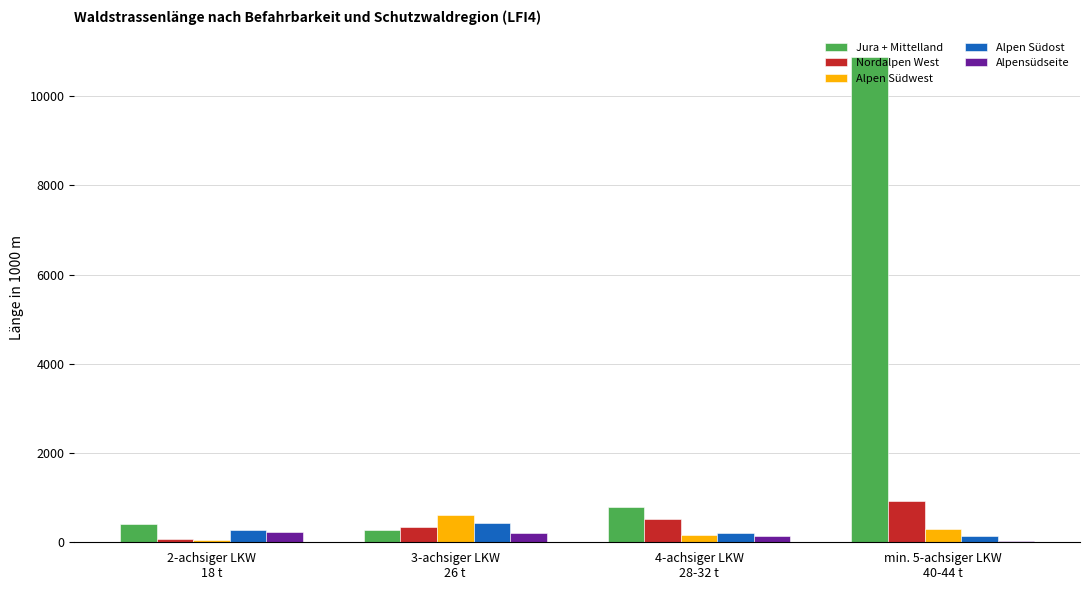

Which category has the lowest value in the Alpen Südwest series?

2-achsiger LKW
18 t